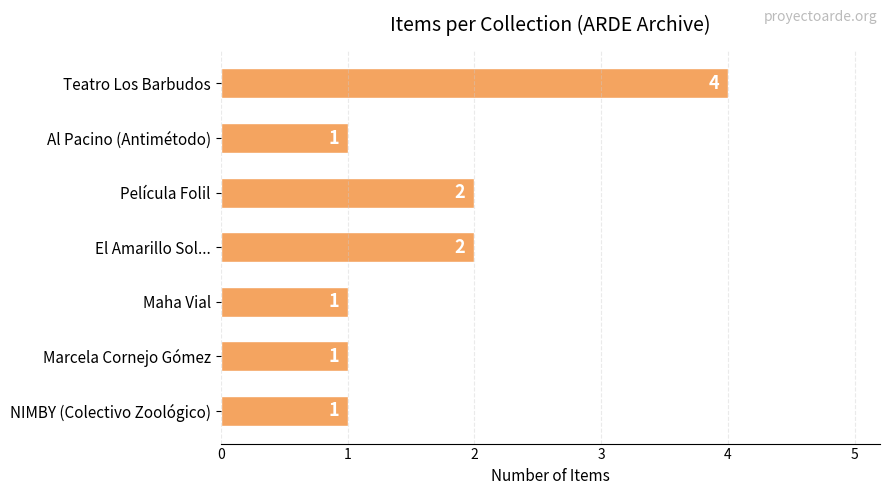

Reading top to bottom, transcribe all the data shown in this chart.

4	1	2	2	1	1	1